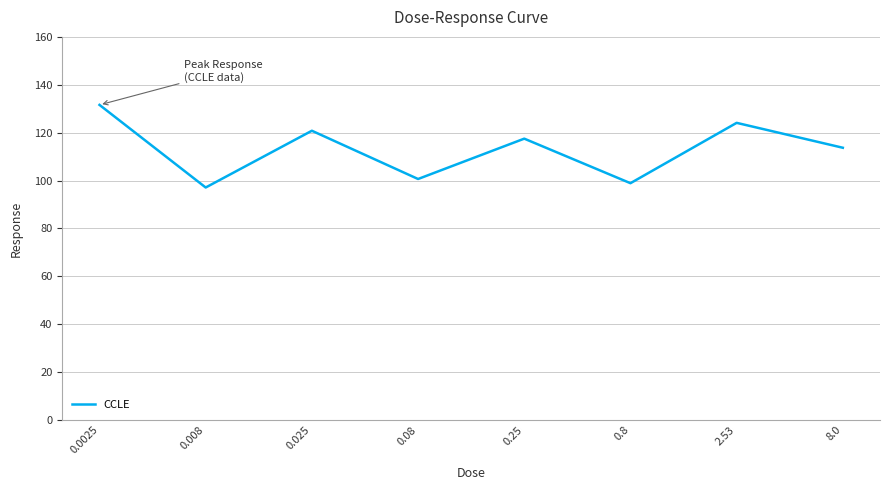

Does the chart display data point markers on the line(s)?

No